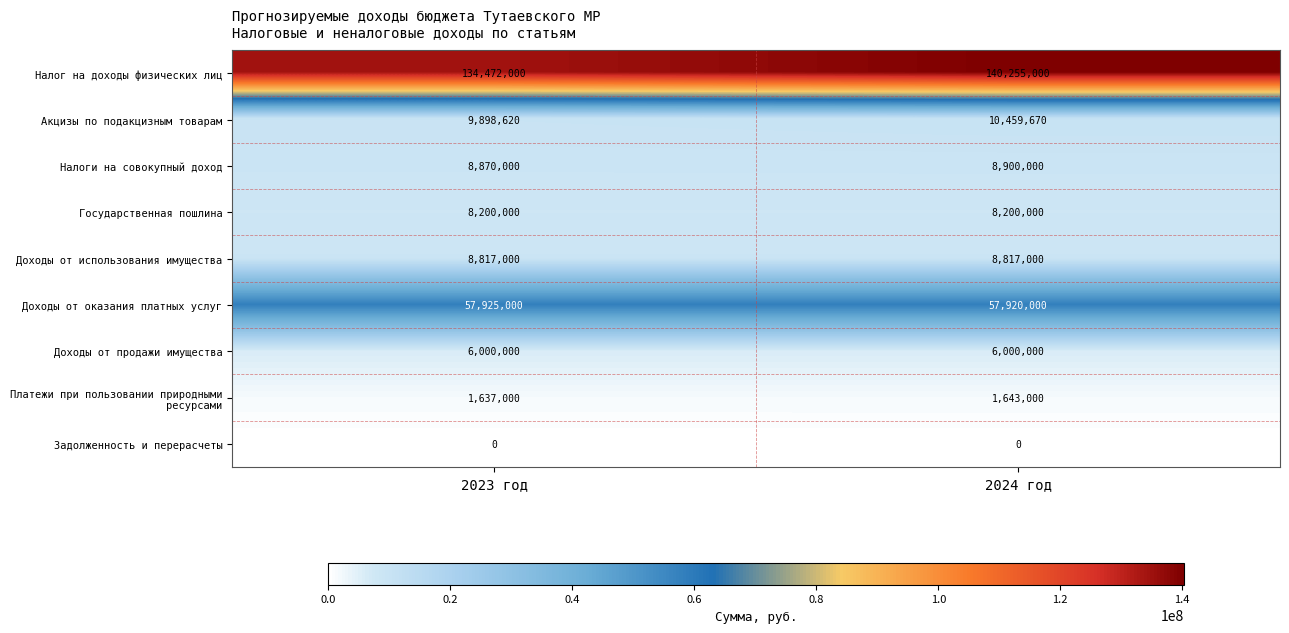

What is the approximate value of Доходы от оказания платных услуг at 2023 год?

57925000